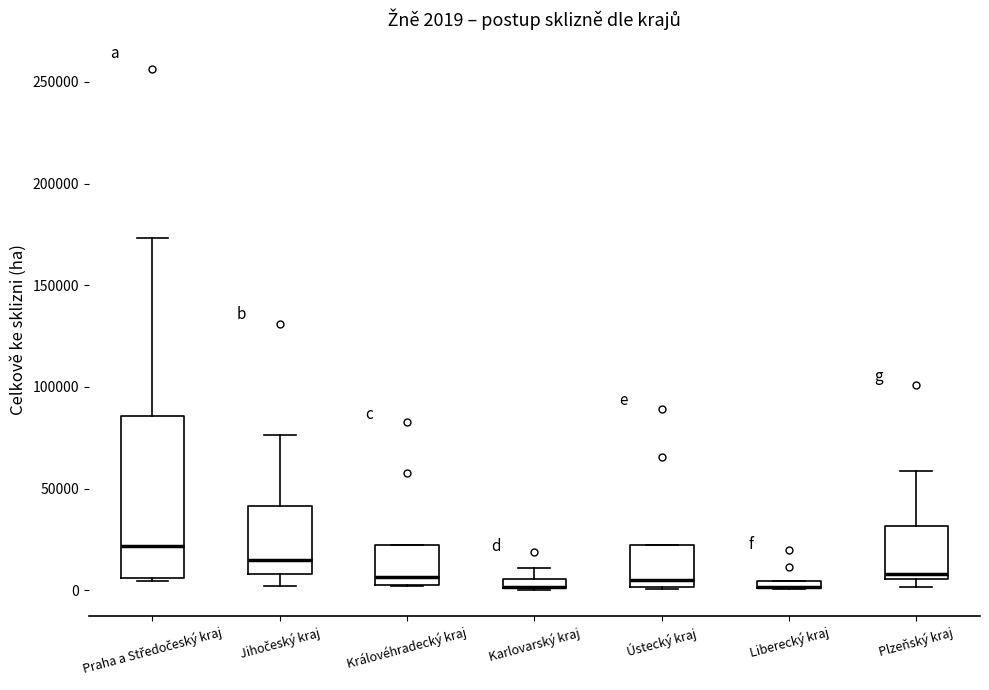

Comparing the boxes themselves (not the whiskers), which one is the tallest?

Praha a Středočeský kraj